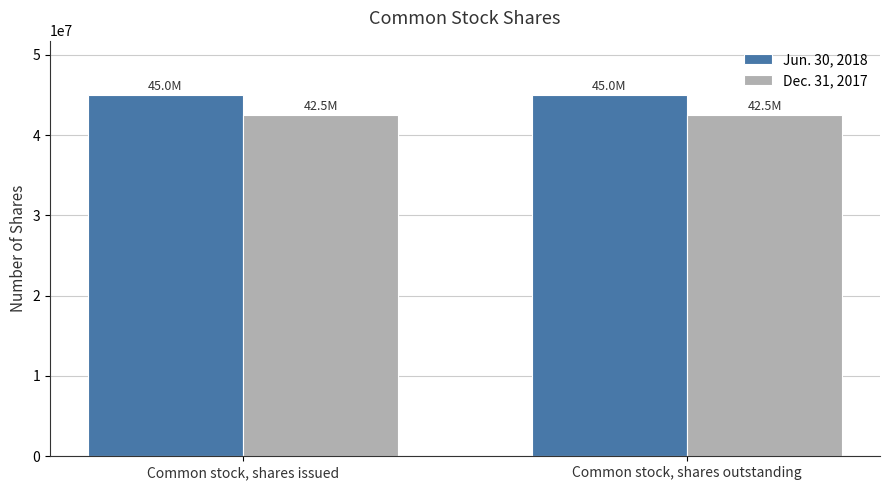

What is the spread (max minus min) of values at Common stock, shares issued?

2497038